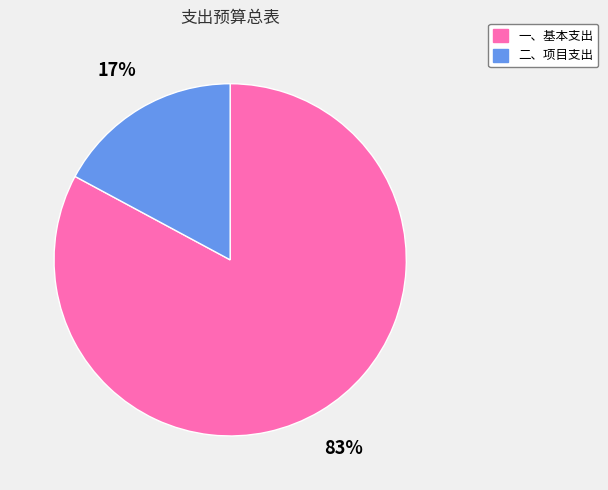

Which has a higher value, 二、项目支出 or 一、基本支出?

一、基本支出